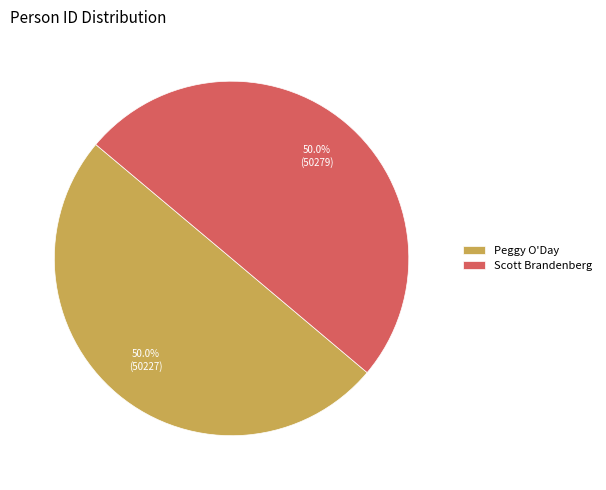

Is it true that Peggy O'Day is 50% of the pie?

True